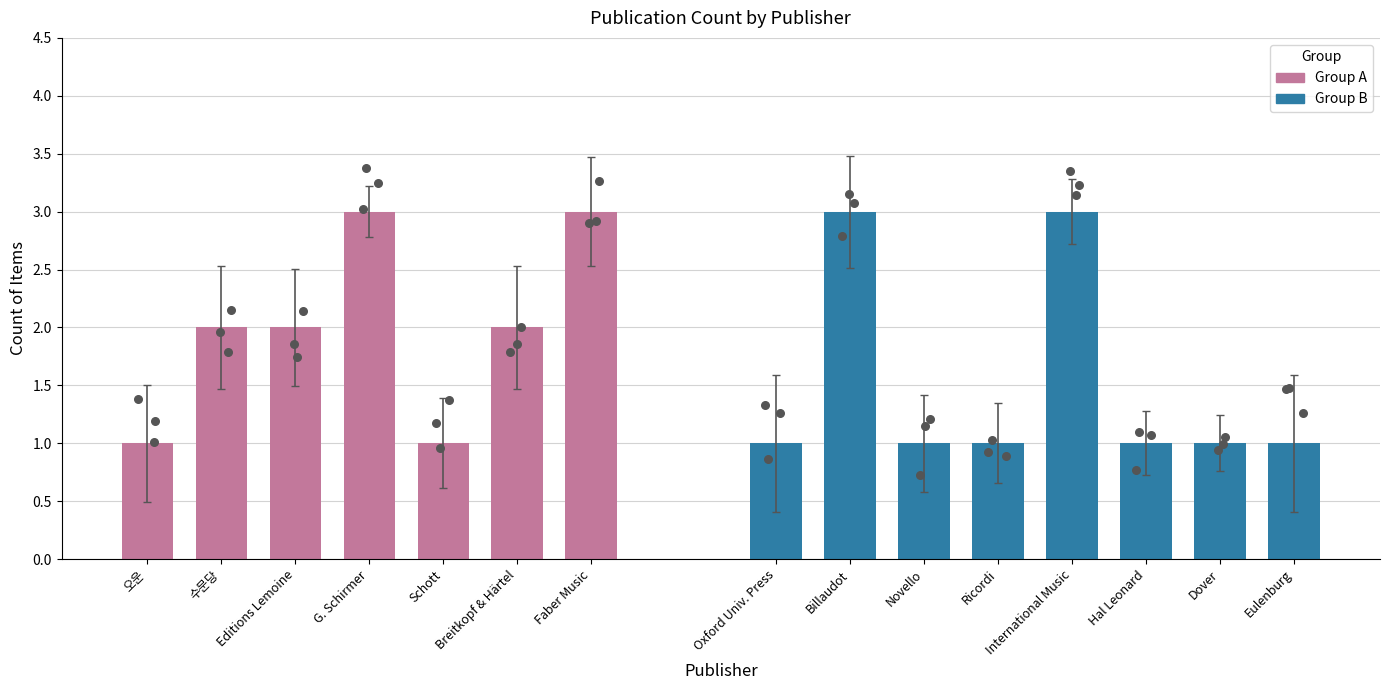

Between 8 and 13, which is larger?

8